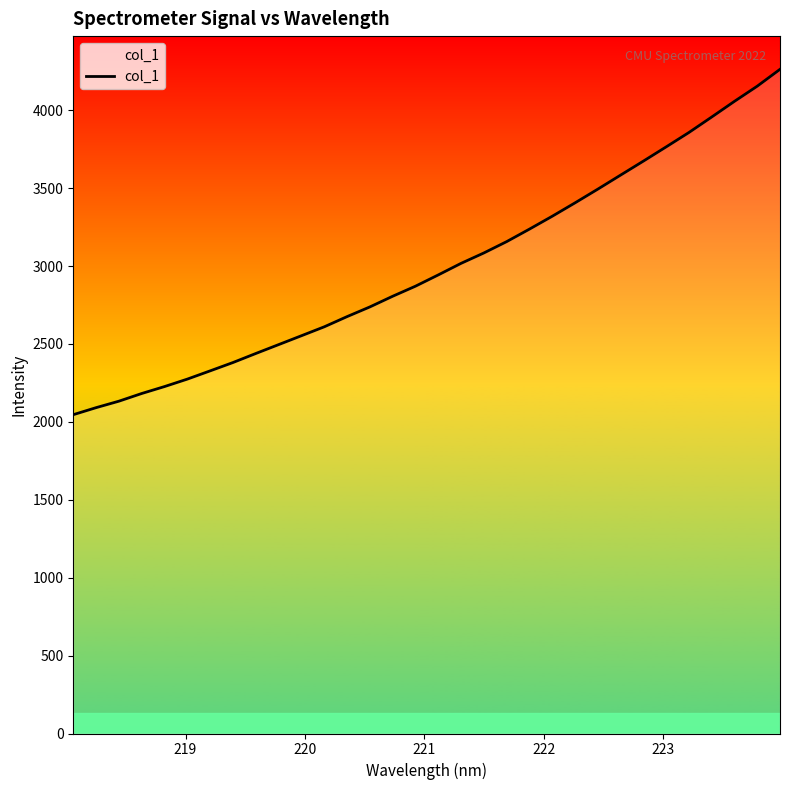

What is the maximum value shown in the chart?

4262.5